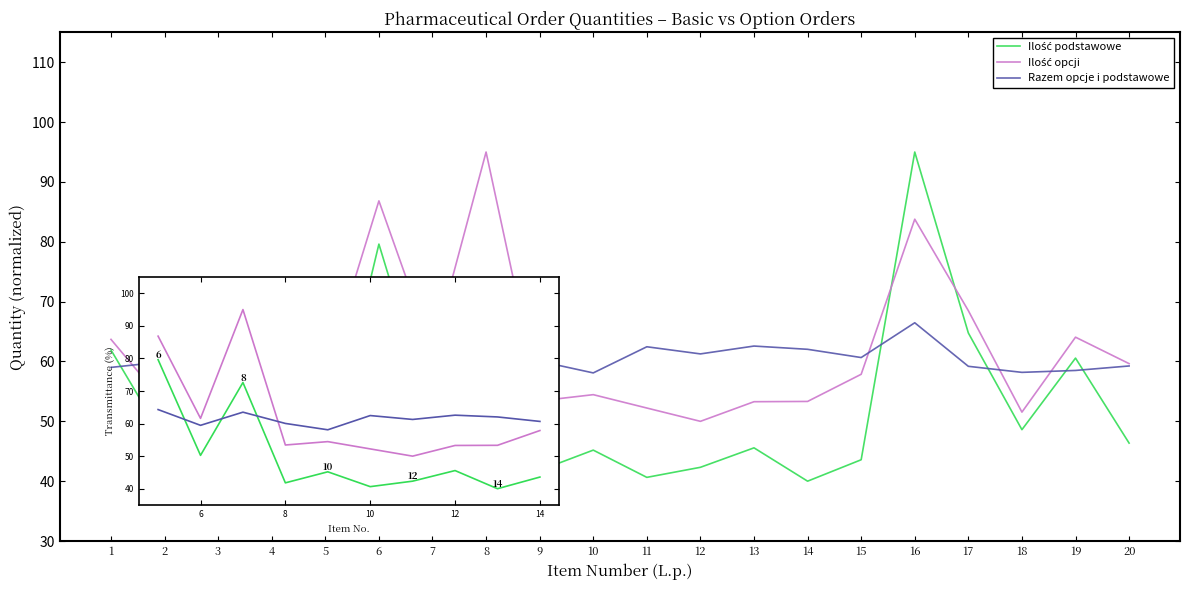

Where do Ilość opcji and Ilość podstawowe first cross each other?

15 and 16